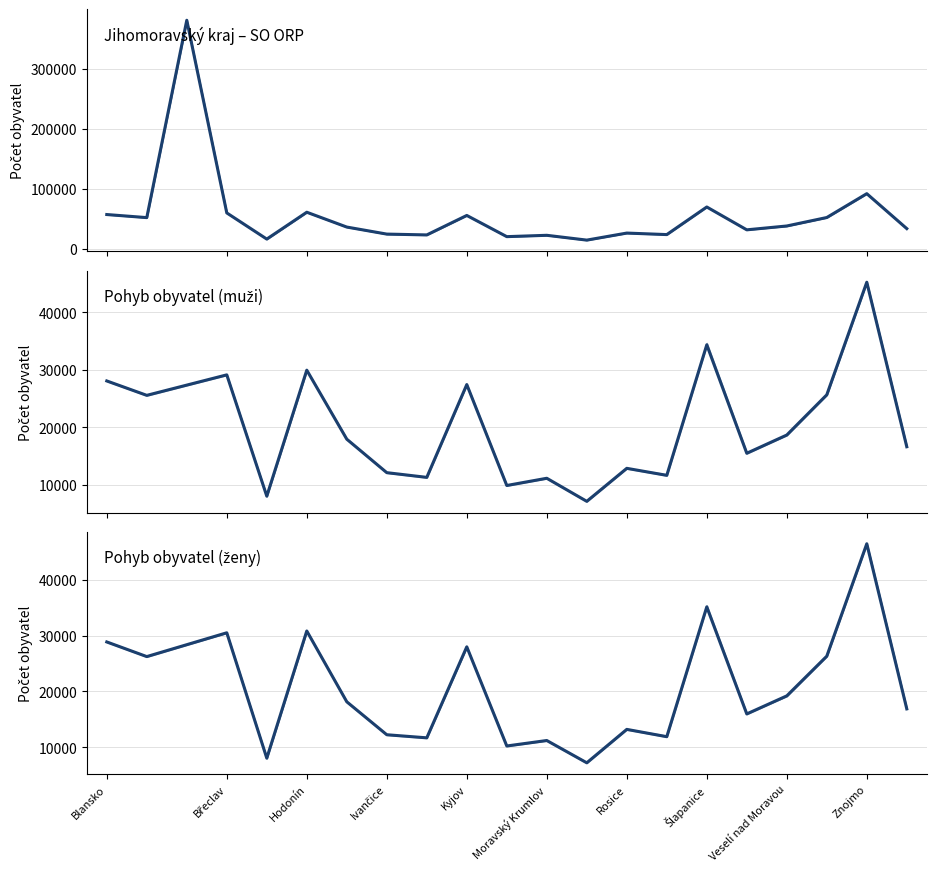

What position from the left is Brno?

3